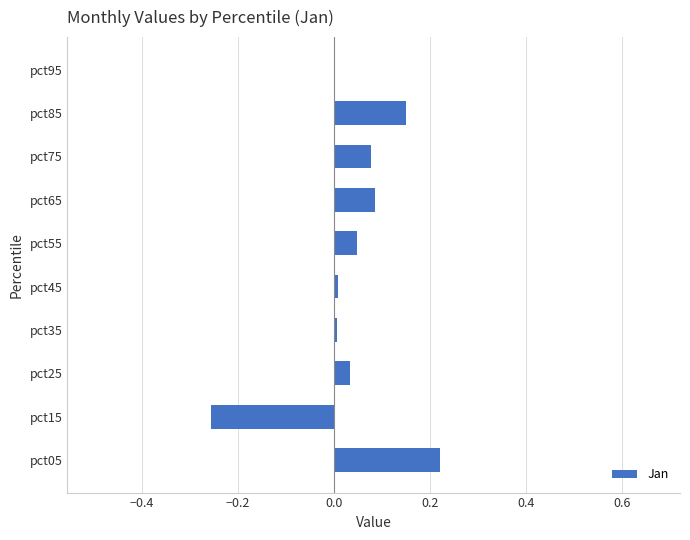

What is the sum of all values?

0.4